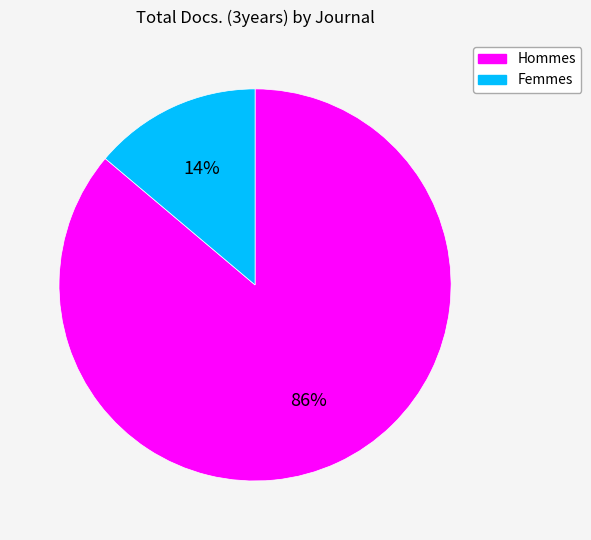

To the nearest percent, what is the average slice percentage?

50%